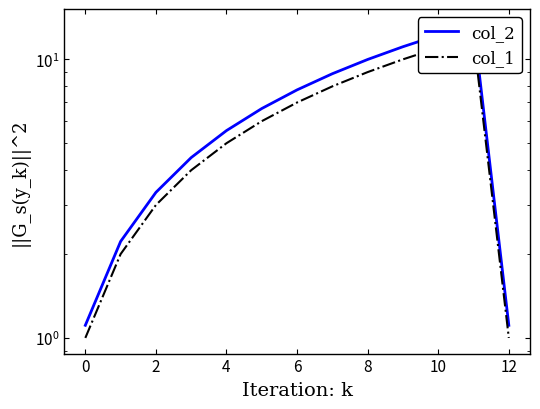

What is the sum of all col_1 values?

79.0